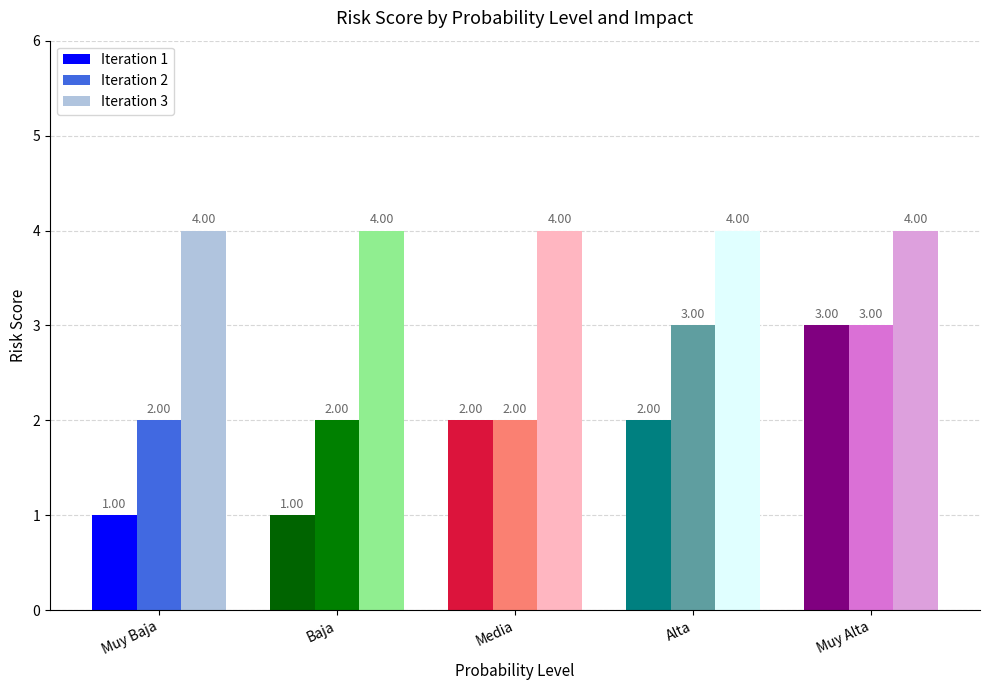

The value of Iteration 1 at Muy Alta is 1. True or false?

False